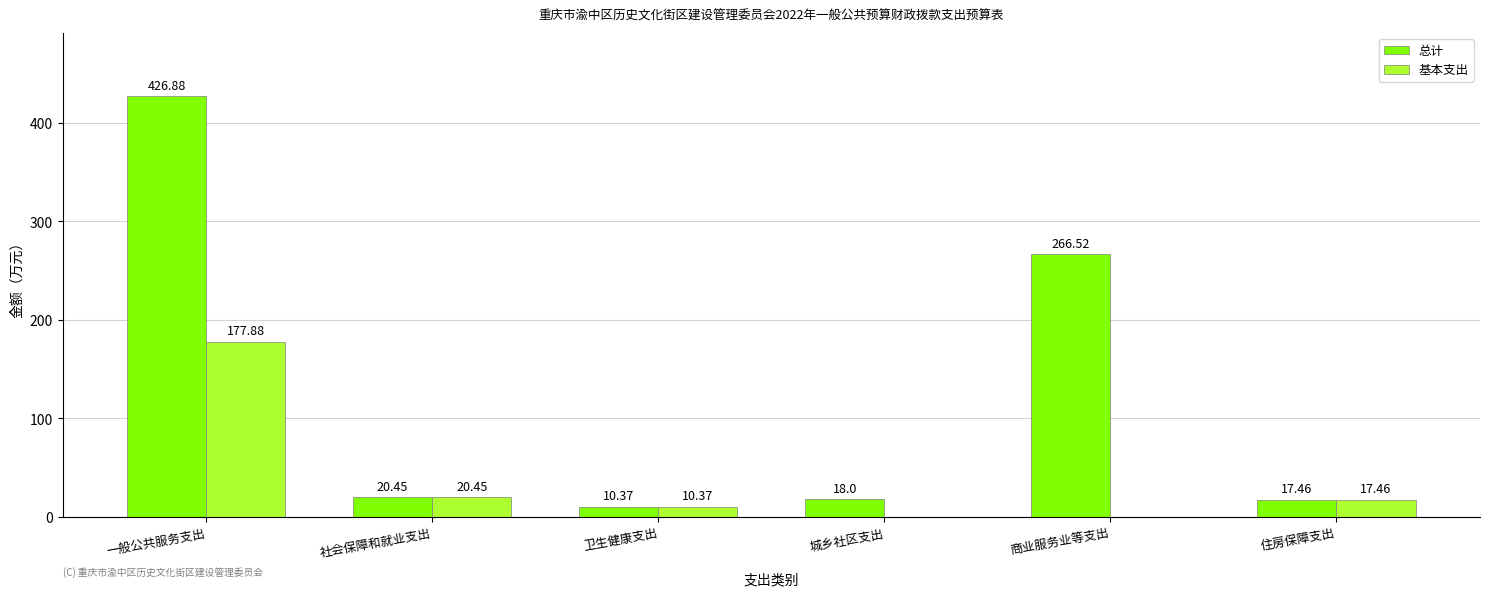

At which label does 基本支出 first exceed 17?

一般公共服务支出